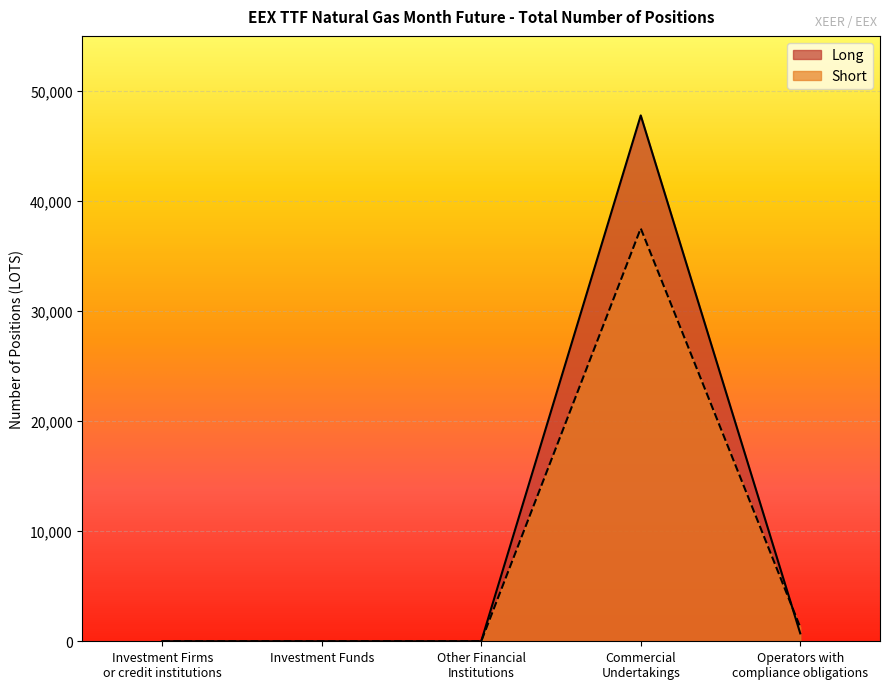

What is the greatest value displayed?

47774